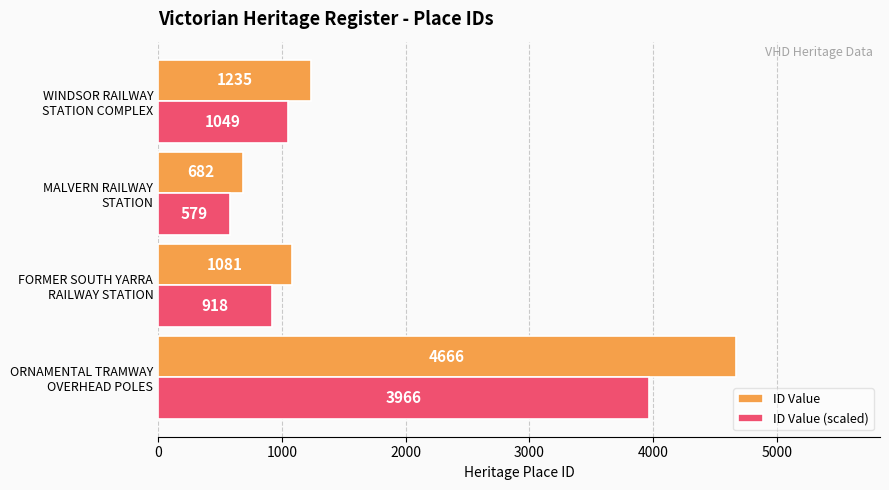

What is the difference between the maximum and minimum values in the ID Value (scaled) series?

3386.4